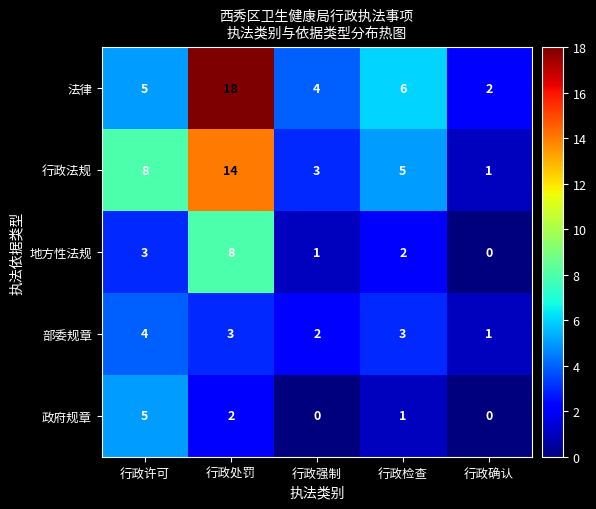

The value of 政府规章 at 行政处罚 is 2. True or false?

True